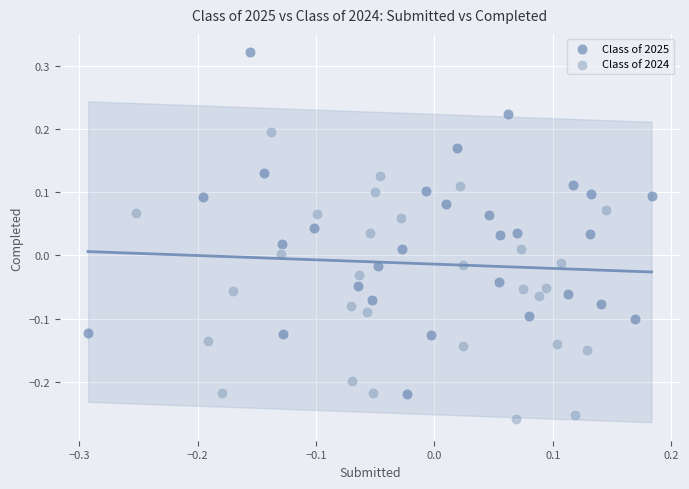

Which series reaches the maximum Y coordinate?

Class of 2025